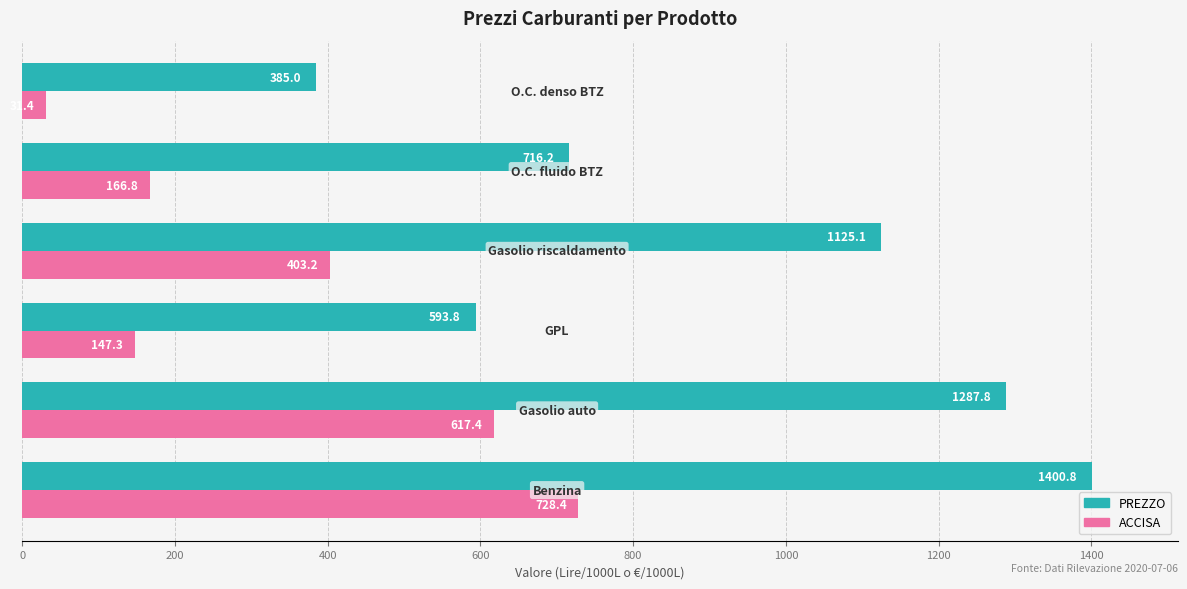

What is the difference between the second highest and minimum values in the ACCISA series?

586.0